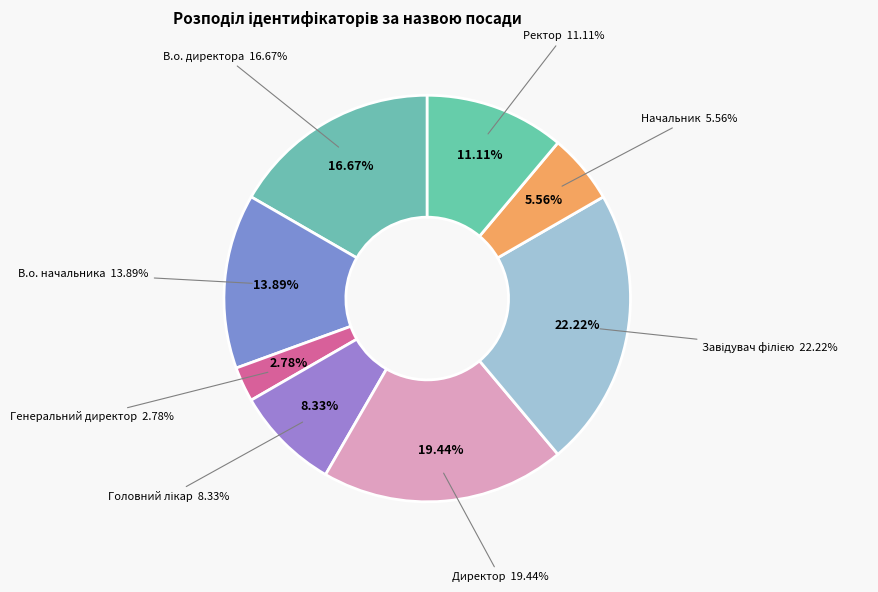

How many segments does this pie chart have?

8